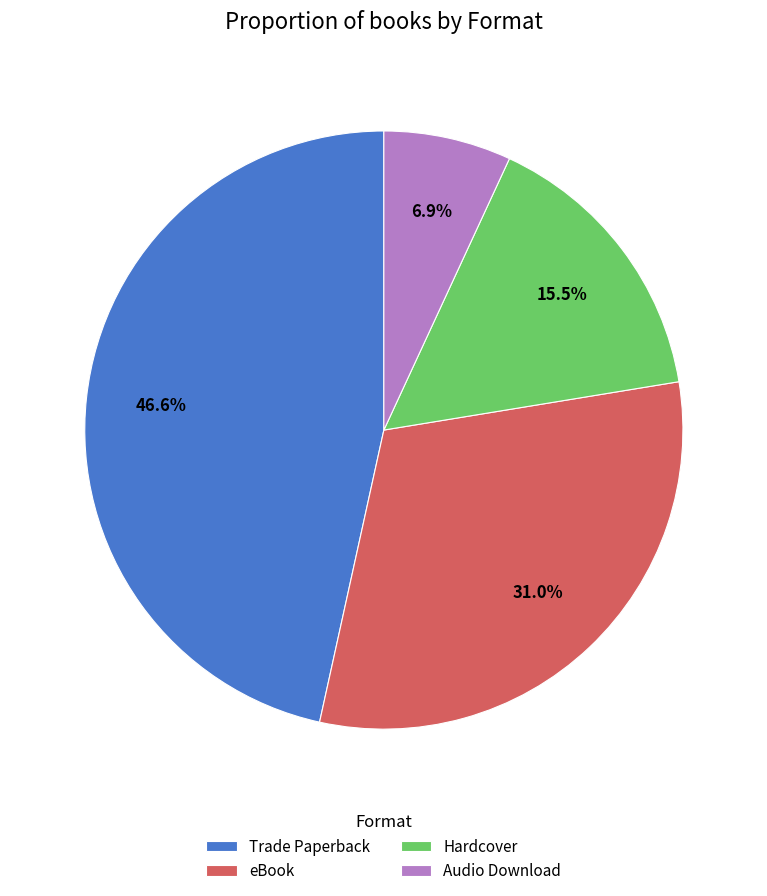

To the nearest percent, what percentage of the pie is eBook?

31%